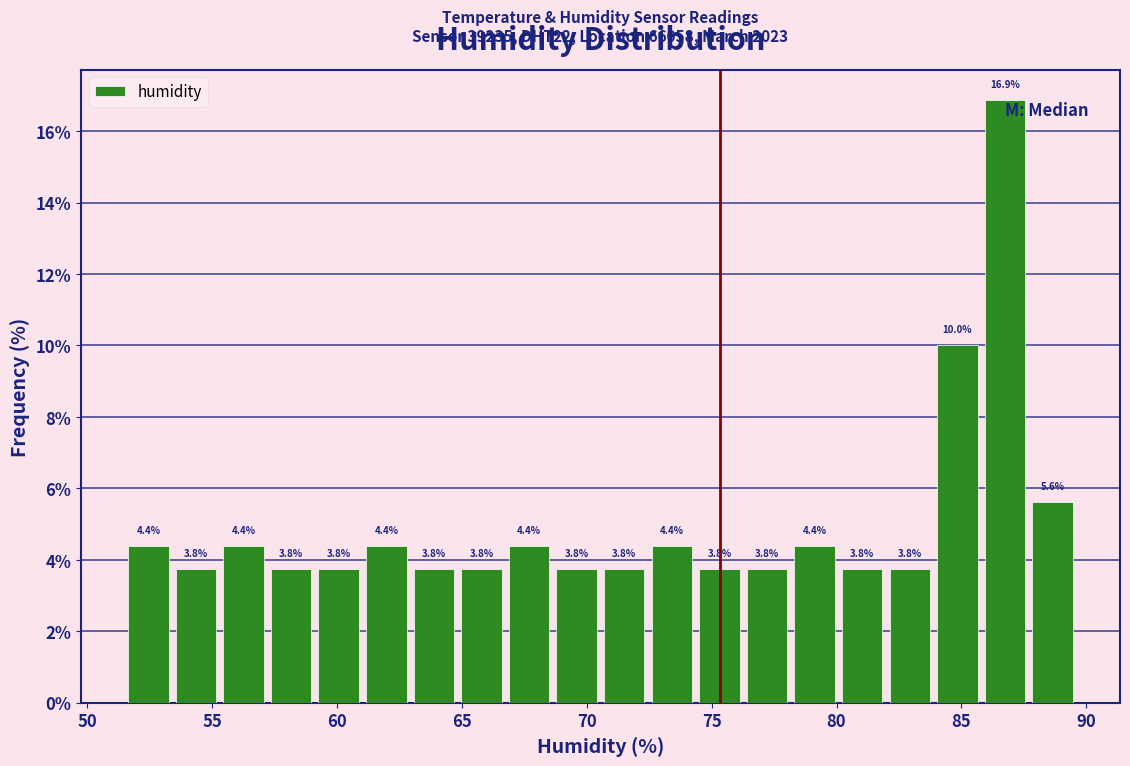

Around what value on the x-axis is the tallest bar? Give the approximate position of its centre, as read against the axis.

86.5